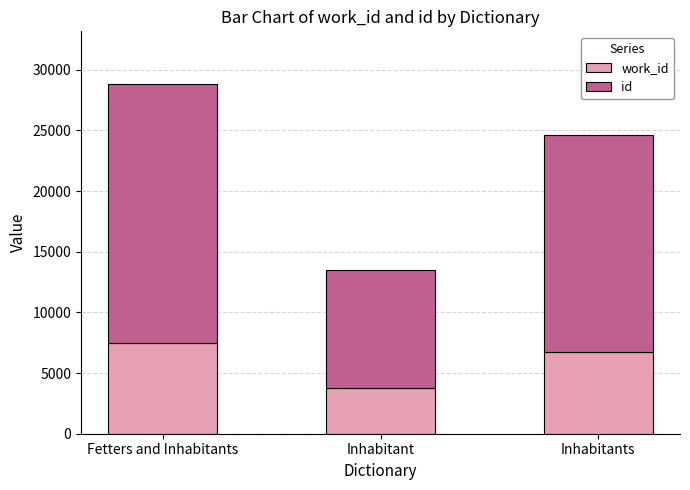

At which category is the sum across all series the highest?

Fetters and Inhabitants